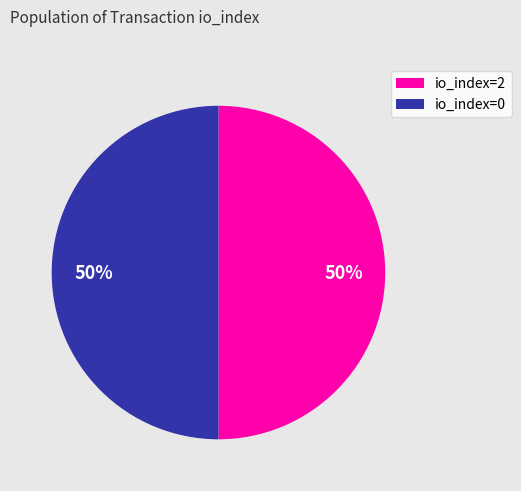

Approximately how many times larger is the value at io_index=0 compared to io_index=2?

1.0